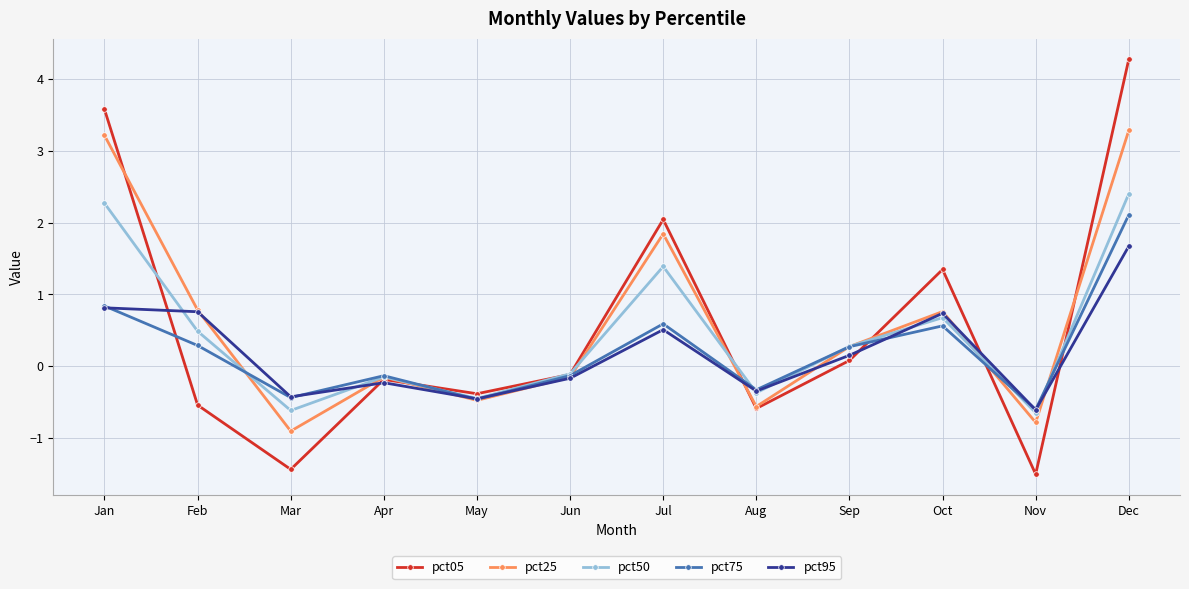

Rank the series by their maximum value, from lowest to highest.

pct95, pct75, pct50, pct25, pct05